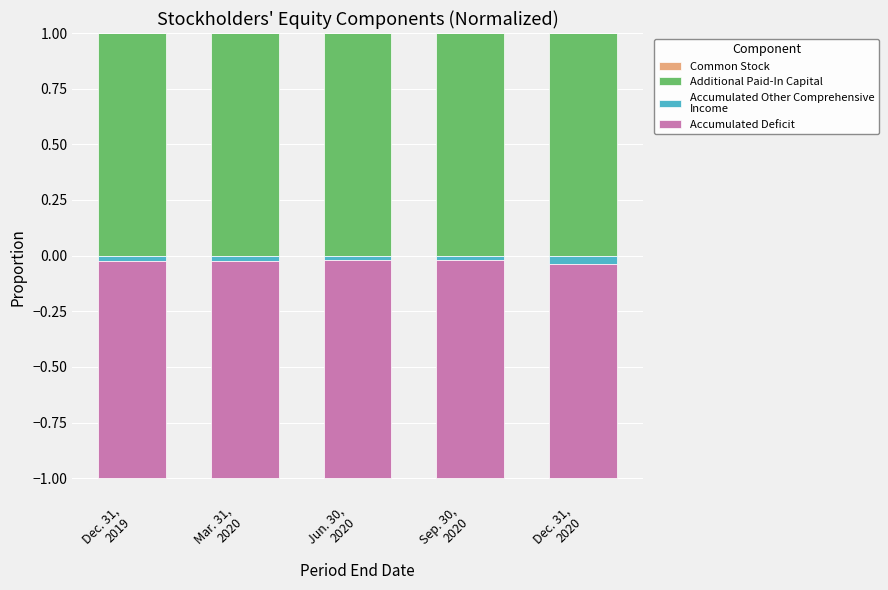

Which category has the lowest value in the Common Stock series?

Jun. 30,
2020